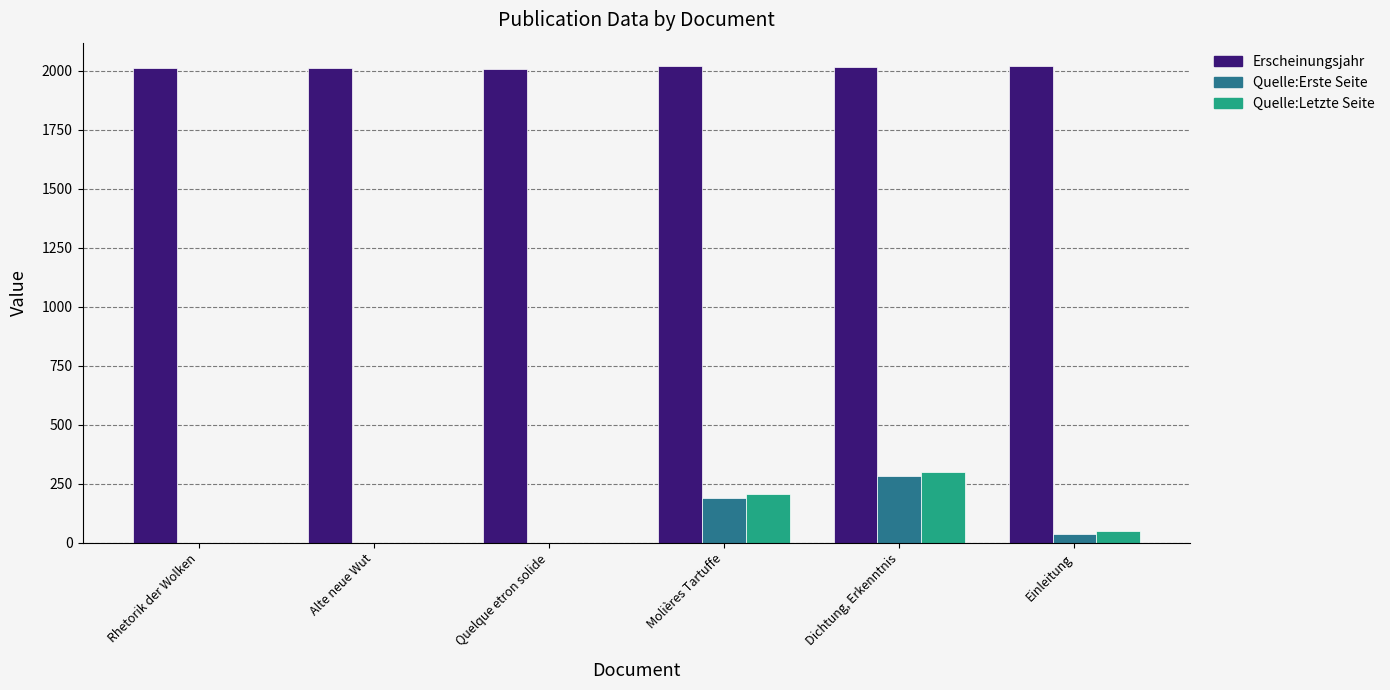

What is the highest value of the Quelle:Erste Seite series?

283